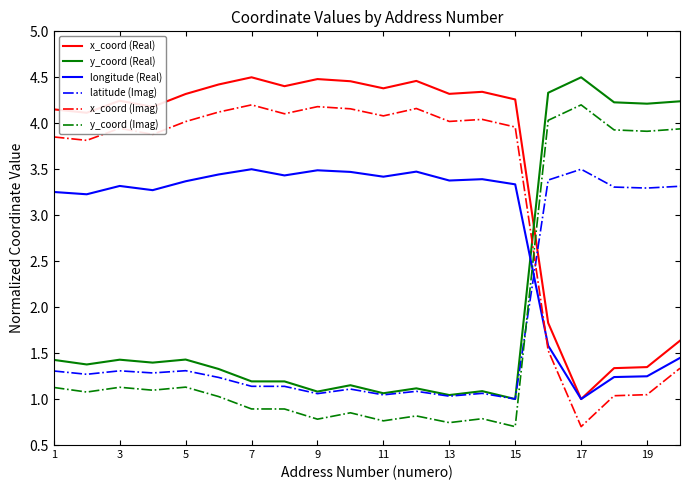

How many intersections are there between latitude (Imag) and x_coord (Imag)?

1